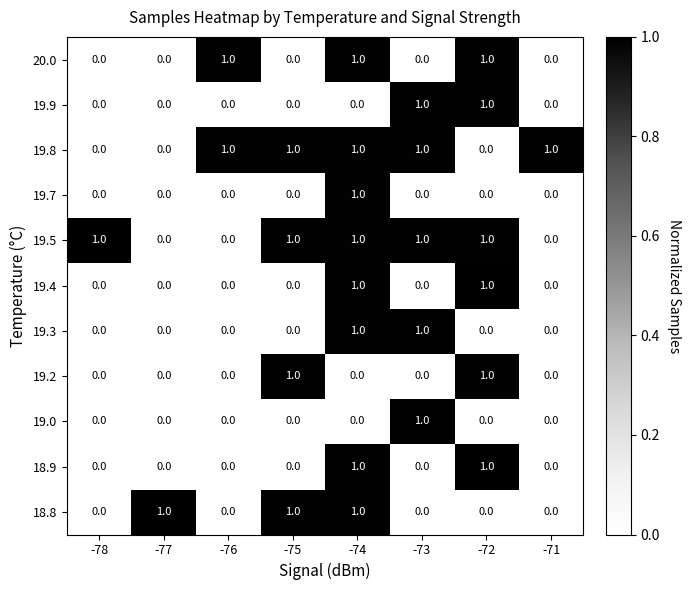

At which label does 19.7 reach its peak?

-74